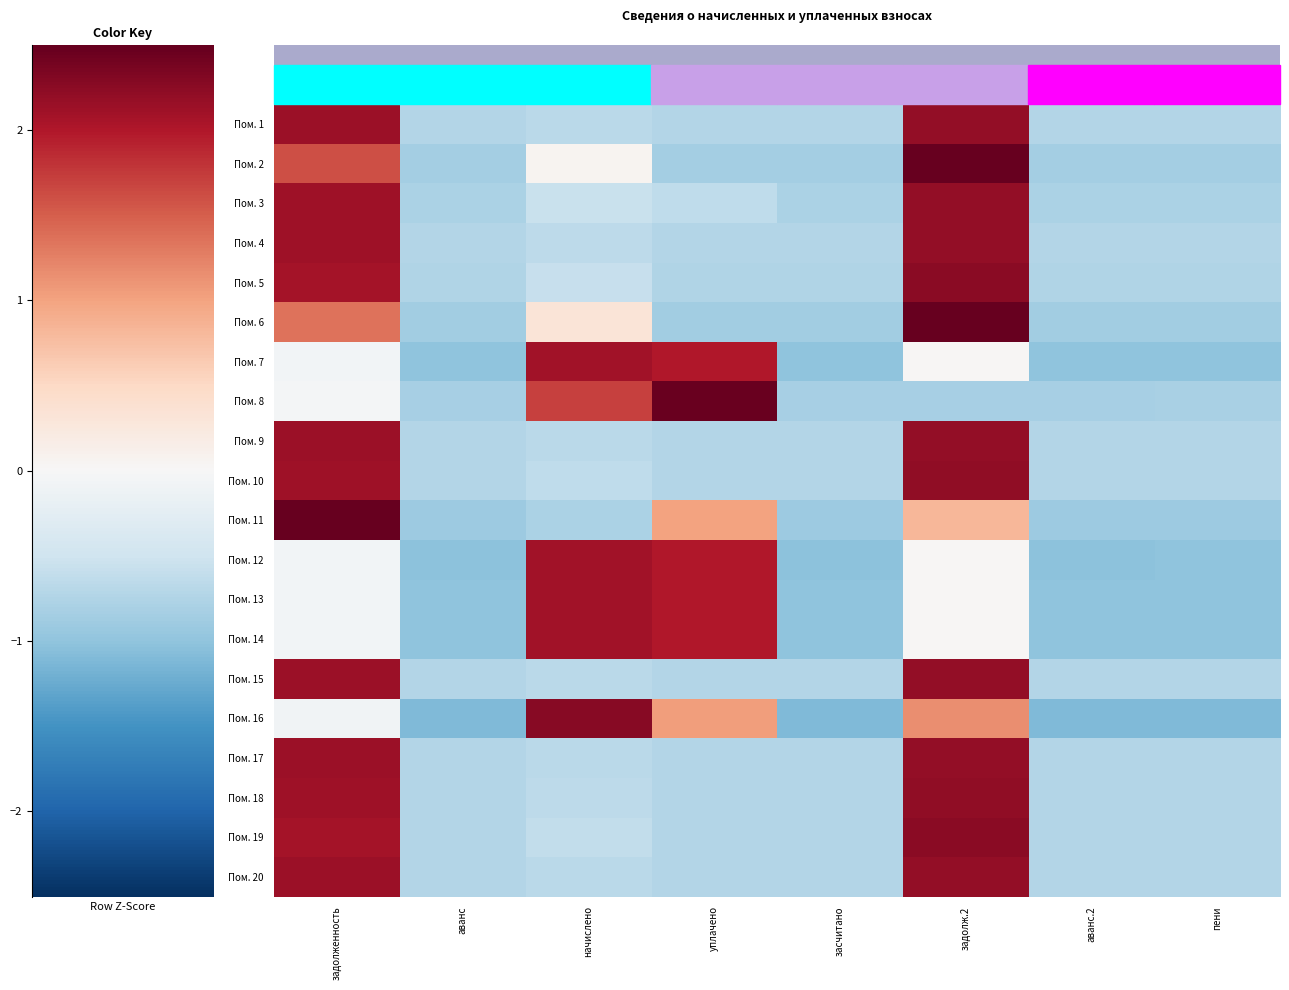

Reading left to right, what are all the values shown in this chart?

Пом. 1: задолженность=1.7	аванс=-0.6	начислено=-0.5	уплачено=-0.6	засчитано=-0.6	задолж.2=1.8	аванс.2=-0.6	пени=-0.6
Пом. 2: задолженность=1.3	аванс=-0.7	начислено=0.1	уплачено=-0.7	засчитано=-0.7	задолж.2=2.0	аванс.2=-0.7	пени=-0.7
Пом. 3: задолженность=1.7	аванс=-0.6	начислено=-0.4	уплачено=-0.5	засчитано=-0.6	задолж.2=1.8	аванс.2=-0.6	пени=-0.6
Пом. 4: задолженность=1.7	аванс=-0.6	начислено=-0.5	уплачено=-0.6	засчитано=-0.6	задолж.2=1.8	аванс.2=-0.6	пени=-0.6
Пом. 5: задолженность=1.7	аванс=-0.6	начислено=-0.5	уплачено=-0.6	засчитано=-0.6	задолж.2=1.8	аванс.2=-0.6	пени=-0.6
Пом. 6: задолженность=1.1	аванс=-0.7	начислено=0.3	уплачено=-0.7	засчитано=-0.7	задолж.2=2.1	аванс.2=-0.7	пени=-0.7
Пом. 7: задолженность=-0.1	аванс=-0.8	начислено=1.7	уплачено=1.6	засчитано=-0.8	задолж.2=0.0	аванс.2=-0.8	пени=-0.8
Пом. 8: задолженность=-0.0	аванс=-0.7	начислено=1.4	уплачено=2.0	засчитано=-0.7	задолж.2=-0.7	аванс.2=-0.7	пени=-0.6
Пом. 9: задолженность=1.7	аванс=-0.6	начислено=-0.5	уплачено=-0.6	засчитано=-0.6	задолж.2=1.8	аванс.2=-0.6	пени=-0.6
Пом. 10: задолженность=1.7	аванс=-0.6	начислено=-0.5	уплачено=-0.6	засчитано=-0.6	задолж.2=1.8	аванс.2=-0.6	пени=-0.6
Пом. 11: задолженность=2.1	аванс=-0.7	начислено=-0.6	уплачено=0.8	засчитано=-0.7	задолж.2=0.7	аванс.2=-0.7	пени=-0.7
Пом. 12: задолженность=-0.1	аванс=-0.8	начислено=1.7	уплачено=1.6	засчитано=-0.8	задолж.2=0.0	аванс.2=-0.8	пени=-0.8
Пом. 13: задолженность=-0.1	аванс=-0.8	начислено=1.7	уплачено=1.6	засчитано=-0.8	задолж.2=0.0	аванс.2=-0.8	пени=-0.8
Пом. 14: задолженность=-0.1	аванс=-0.8	начислено=1.7	уплачено=1.6	засчитано=-0.8	задолж.2=0.0	аванс.2=-0.8	пени=-0.8
Пом. 15: задолженность=1.7	аванс=-0.6	начислено=-0.5	уплачено=-0.6	засчитано=-0.6	задолж.2=1.8	аванс.2=-0.6	пени=-0.6
Пом. 16: задолженность=-0.1	аванс=-0.9	начислено=1.8	уплачено=0.8	засчитано=-0.9	задолж.2=0.9	аванс.2=-0.9	пени=-0.9
Пом. 17: задолженность=1.7	аванс=-0.6	начислено=-0.5	уплачено=-0.6	засчитано=-0.6	задолж.2=1.8	аванс.2=-0.6	пени=-0.6
Пом. 18: задолженность=1.7	аванс=-0.6	начислено=-0.5	уплачено=-0.6	засчитано=-0.6	задолж.2=1.8	аванс.2=-0.6	пени=-0.6
Пом. 19: задолженность=1.7	аванс=-0.6	начислено=-0.5	уплачено=-0.6	засчитано=-0.6	задолж.2=1.8	аванс.2=-0.6	пени=-0.6
Пом. 20: задолженность=1.7	аванс=-0.6	начислено=-0.5	уплачено=-0.6	засчитано=-0.6	задолж.2=1.8	аванс.2=-0.6	пени=-0.6